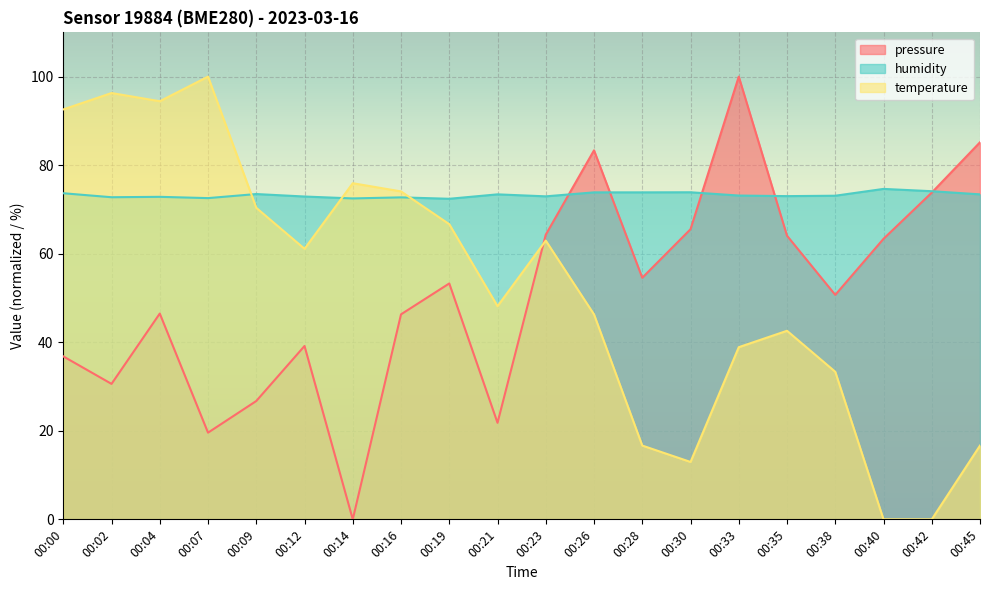

What is the sum of the pressure values at 00:42 and 00:45?

159.0